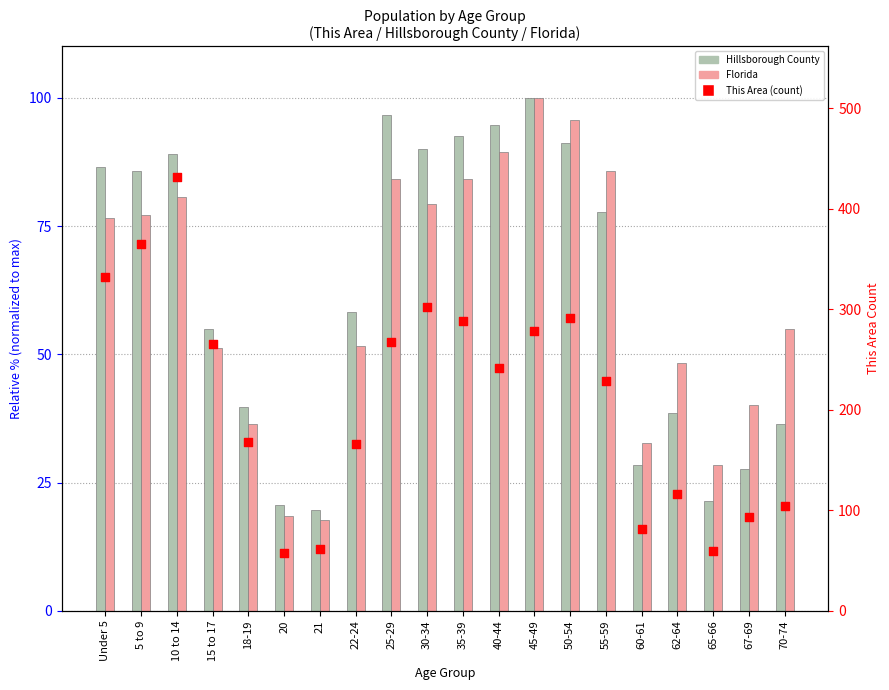

Which series has the widest spread of Y values?

This Area (count)